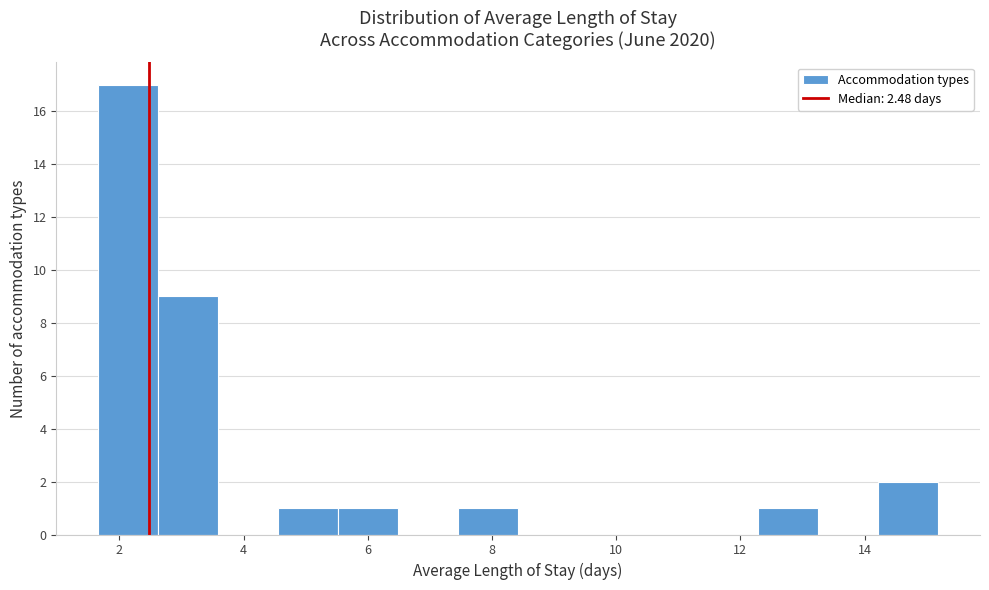

Reading left to right, transcribe this chart: for each bar, give the range it covers on the x-axis and its height. Neither the bar edges nor the heights are printed on the chart, so give them approximately, as read against the axes.

1.6 to 2.6: 17
2.6 to 3.6: 9
3.6 to 4.6: 0
4.6 to 5.6: 1
5.6 to 6.4: 1
6.4 to 7.4: 0
7.4 to 8.4: 1
8.4 to 9.4: 0
9.4 to 10.4: 0
10.4 to 11.4: 0
11.4 to 12.2: 0
12.2 to 13.2: 1
13.2 to 14.2: 0
14.2 to 15.2: 2